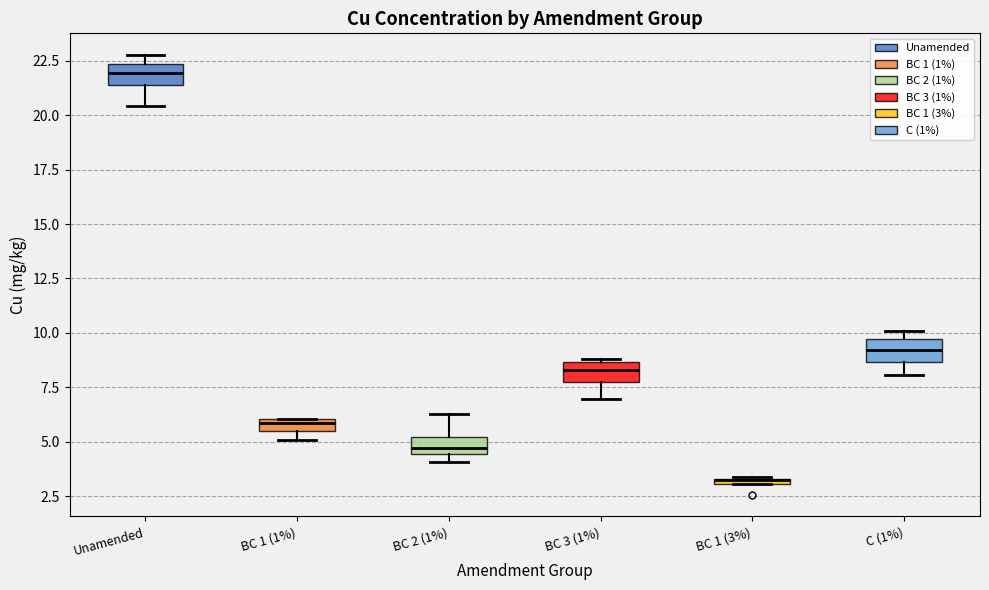

Where is the lower edge of the box for BC 2 (1%) on the y-axis? The values are not printed on the chart, so give them approximately, as read against the axis.

4.5